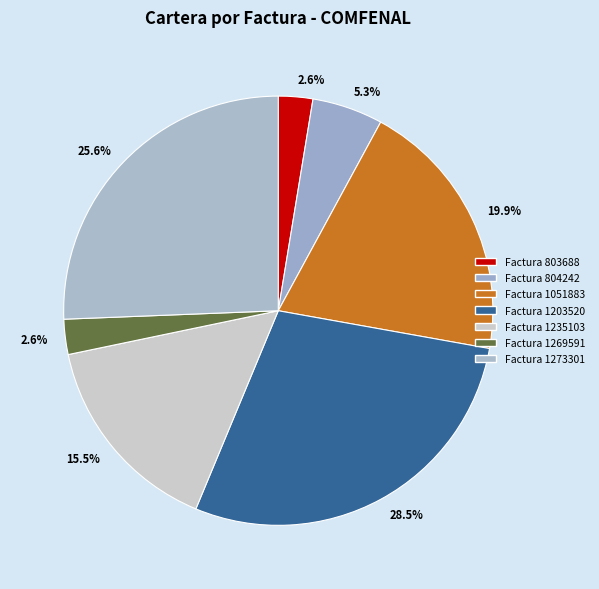

Is there any slice that represents more than half of the pie?

No